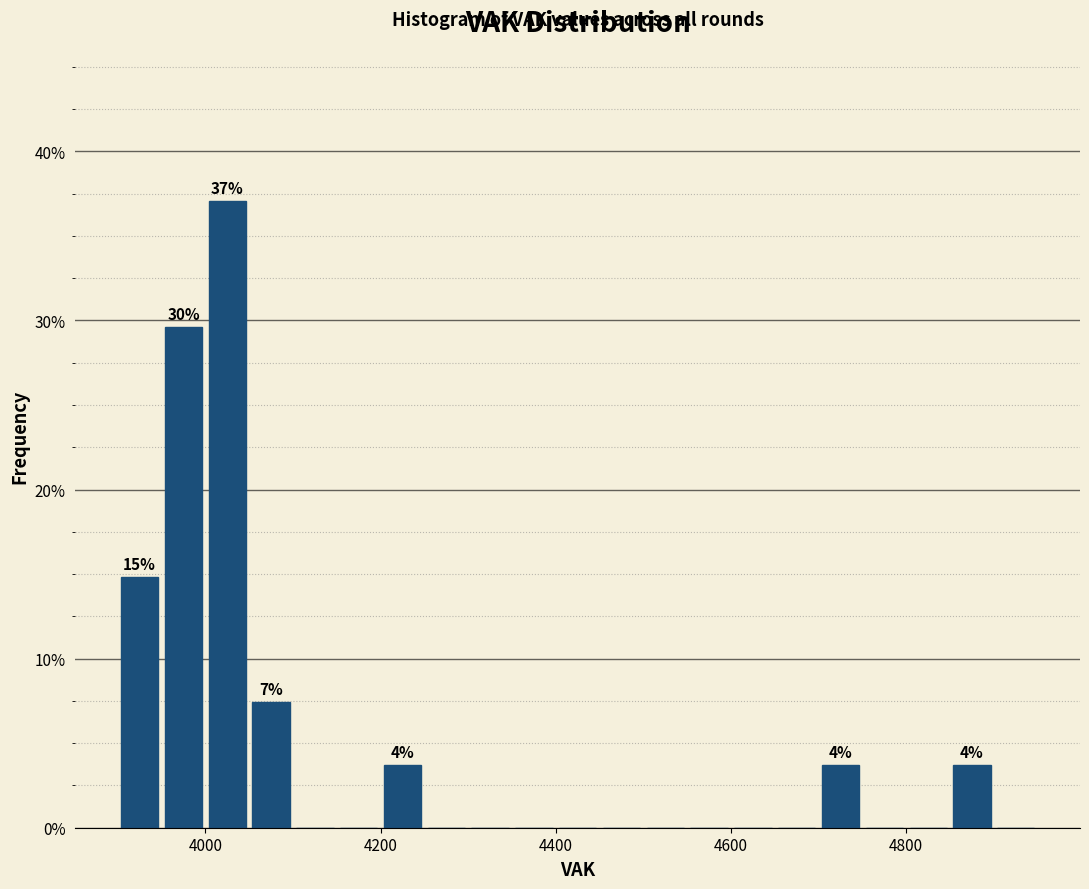

Around what value on the x-axis is the tallest bar? Give the approximate position of its centre, as read against the axis.

4020